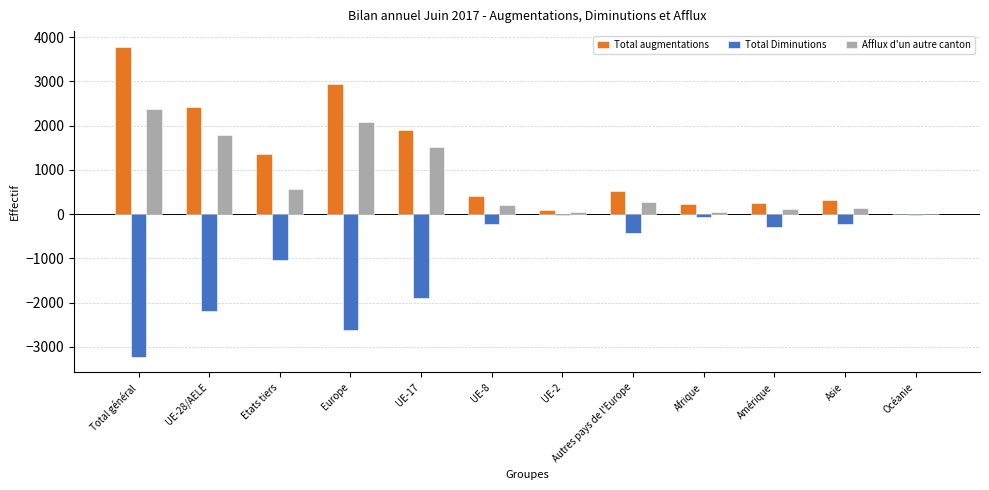

At which category is the sum across all series the highest?

Total général